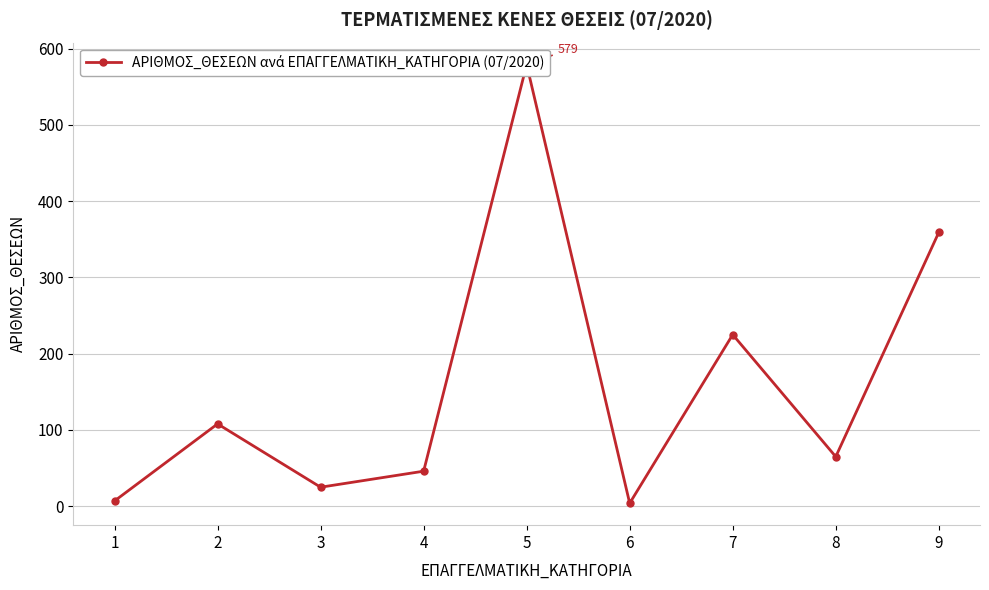

At which label does the data first exceed 65?

2